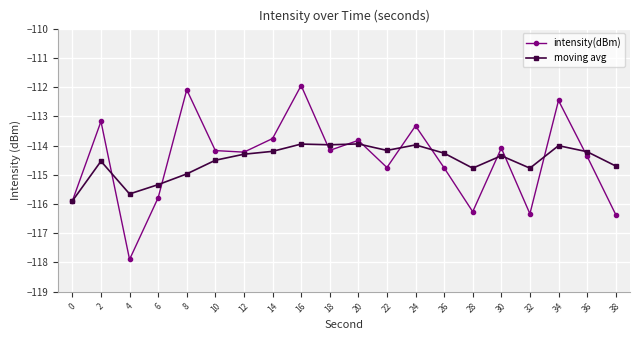

What is the lowest value of the intensity(dBm) series?

-117.9